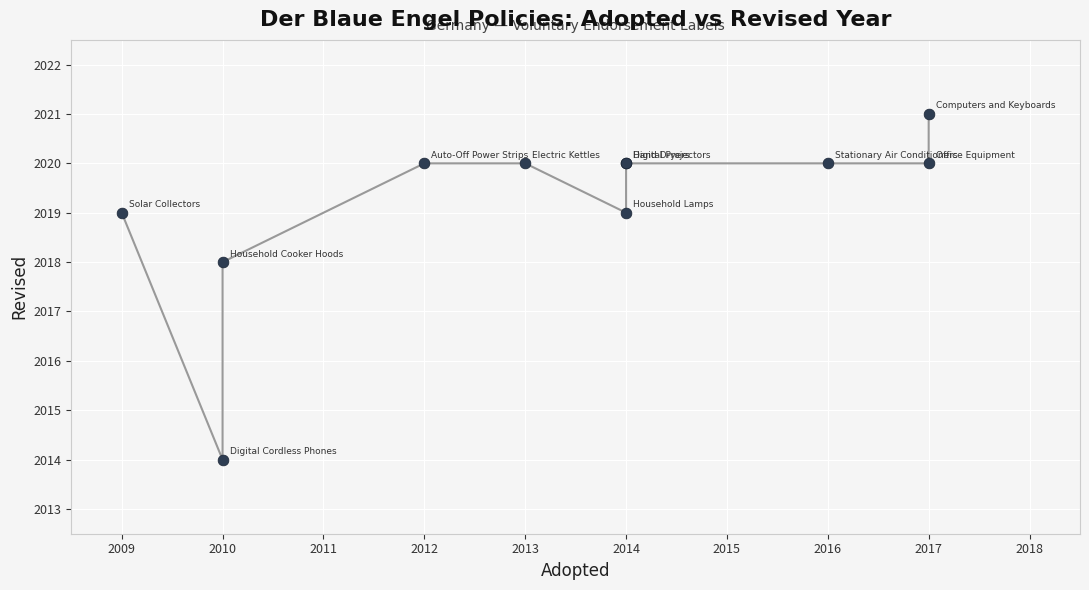

What Y value in the scatter plot is closest to 2017?

2018